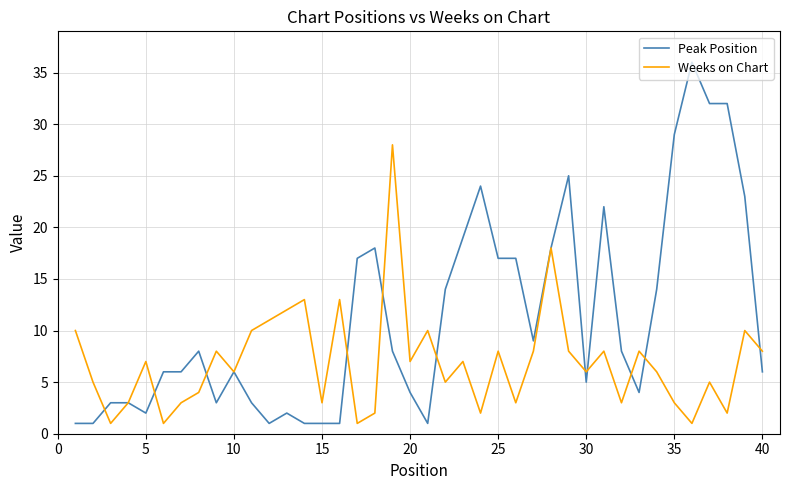

Which series has the largest total across all categories?

Peak Position